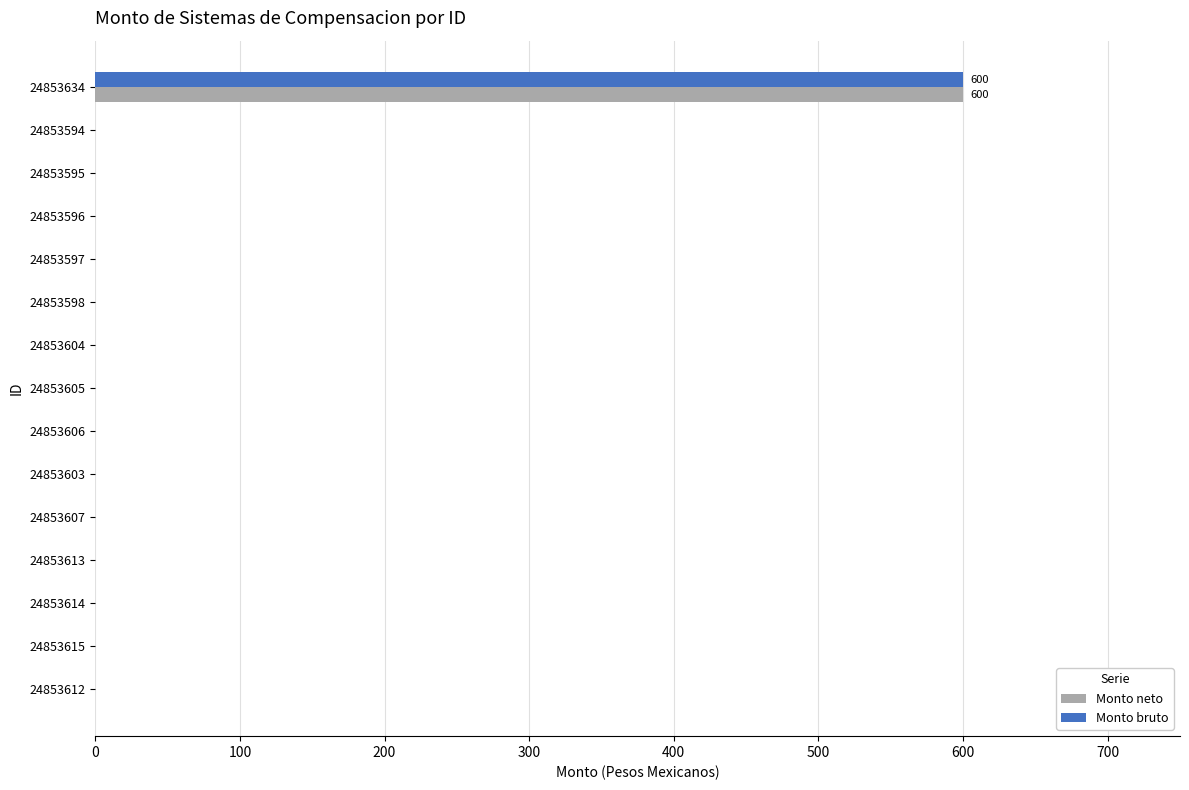

The value of Monto neto at 24853603 is -253. True or false?

False